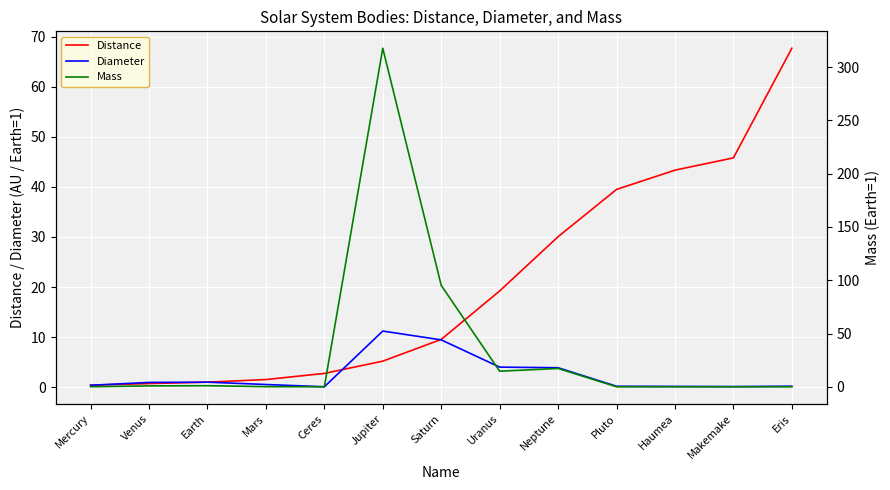

True or false: Mass has a value of 1.4 at Venus.

False